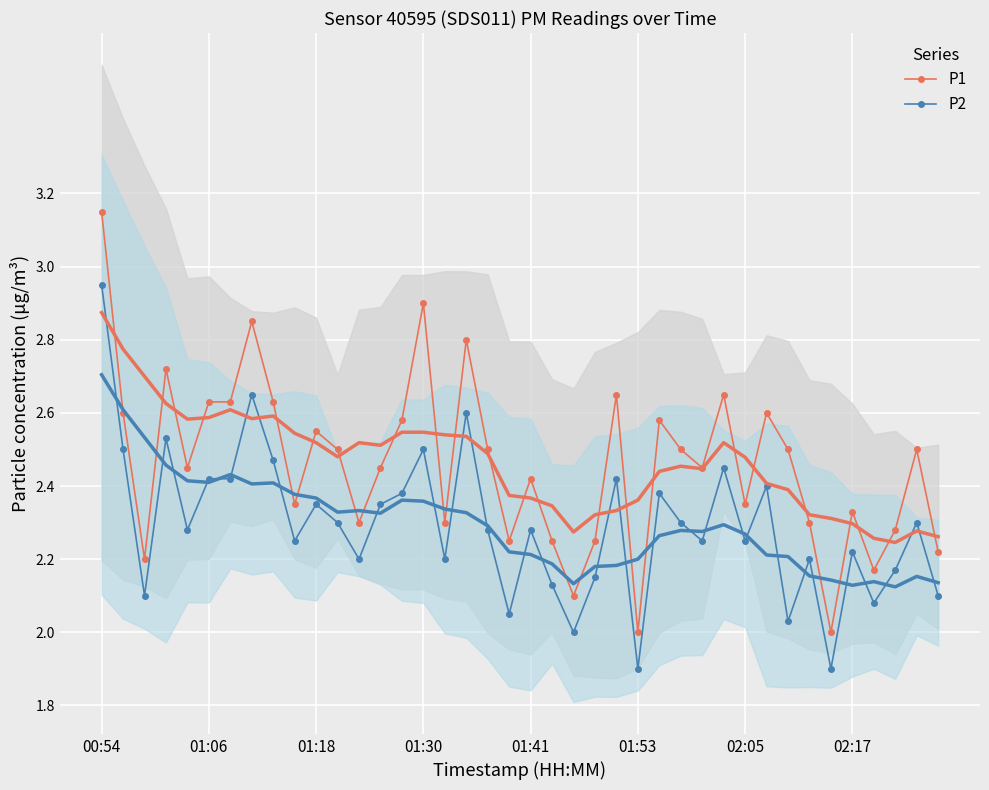

What is the highest value of the P2 series?

3.0